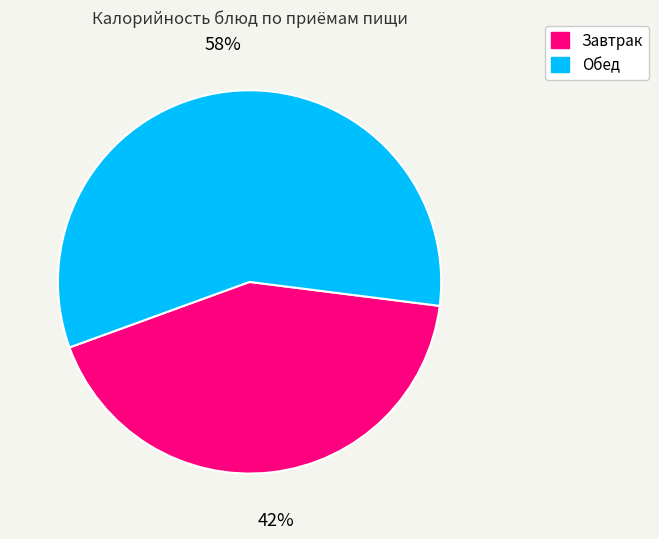

Is there a majority slice in this chart?

Yes